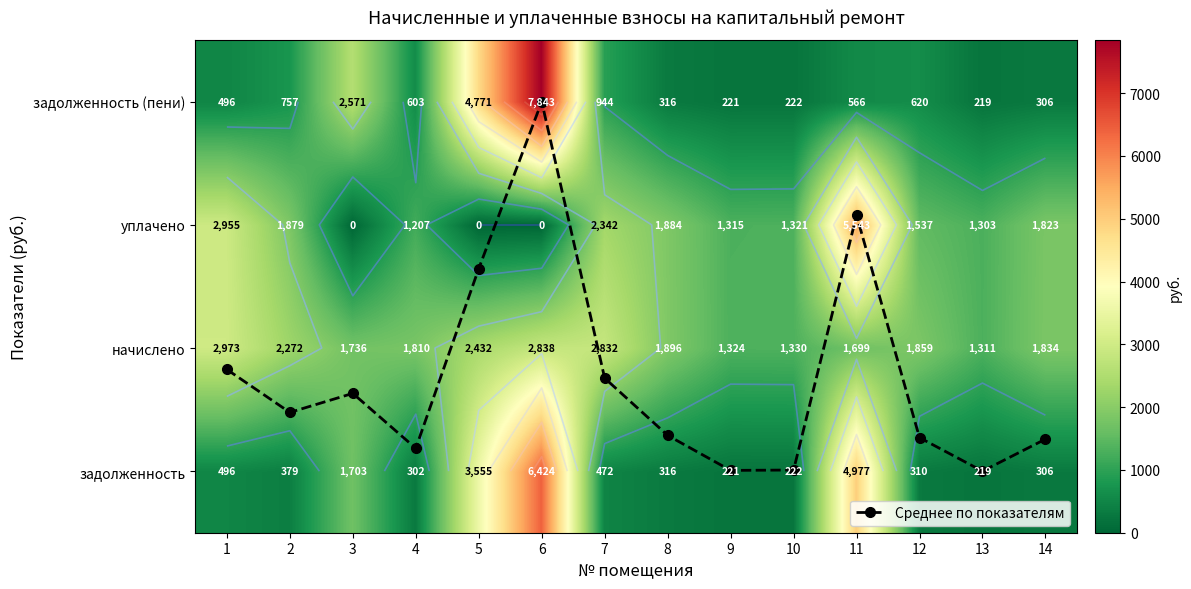

Which label corresponds to the largest value in the chart?

6